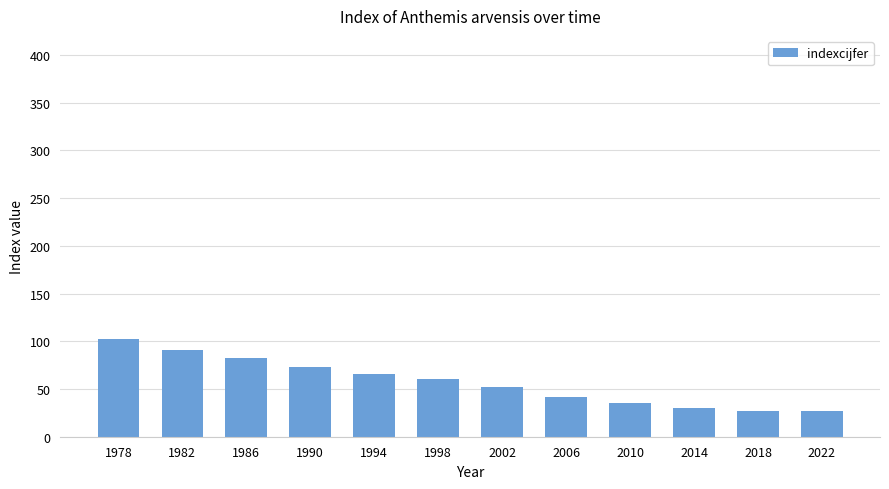

Where does the data first go above 61?

1978